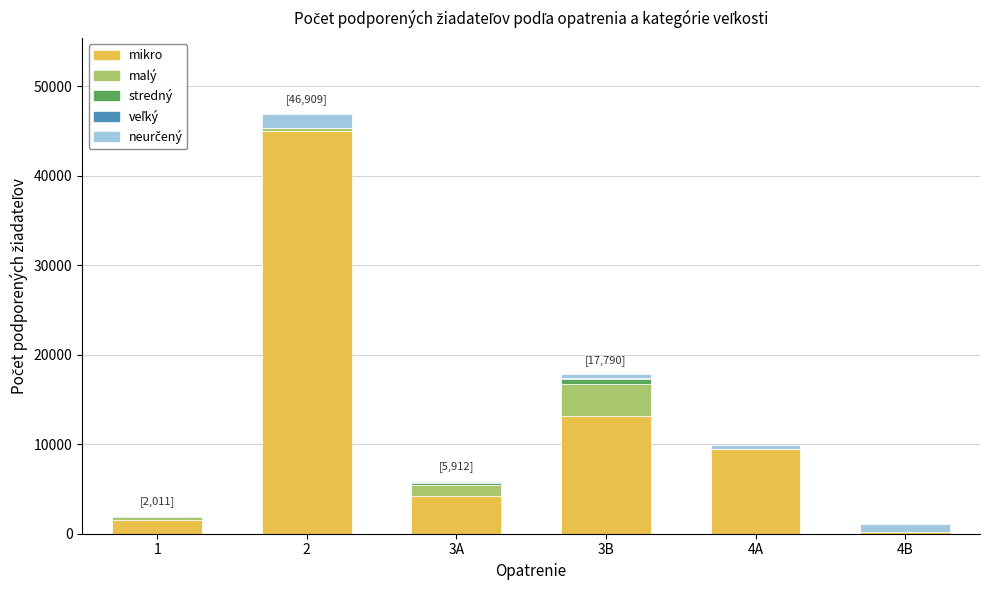

Are the bars grouped side by side (vs. stacked)?

No